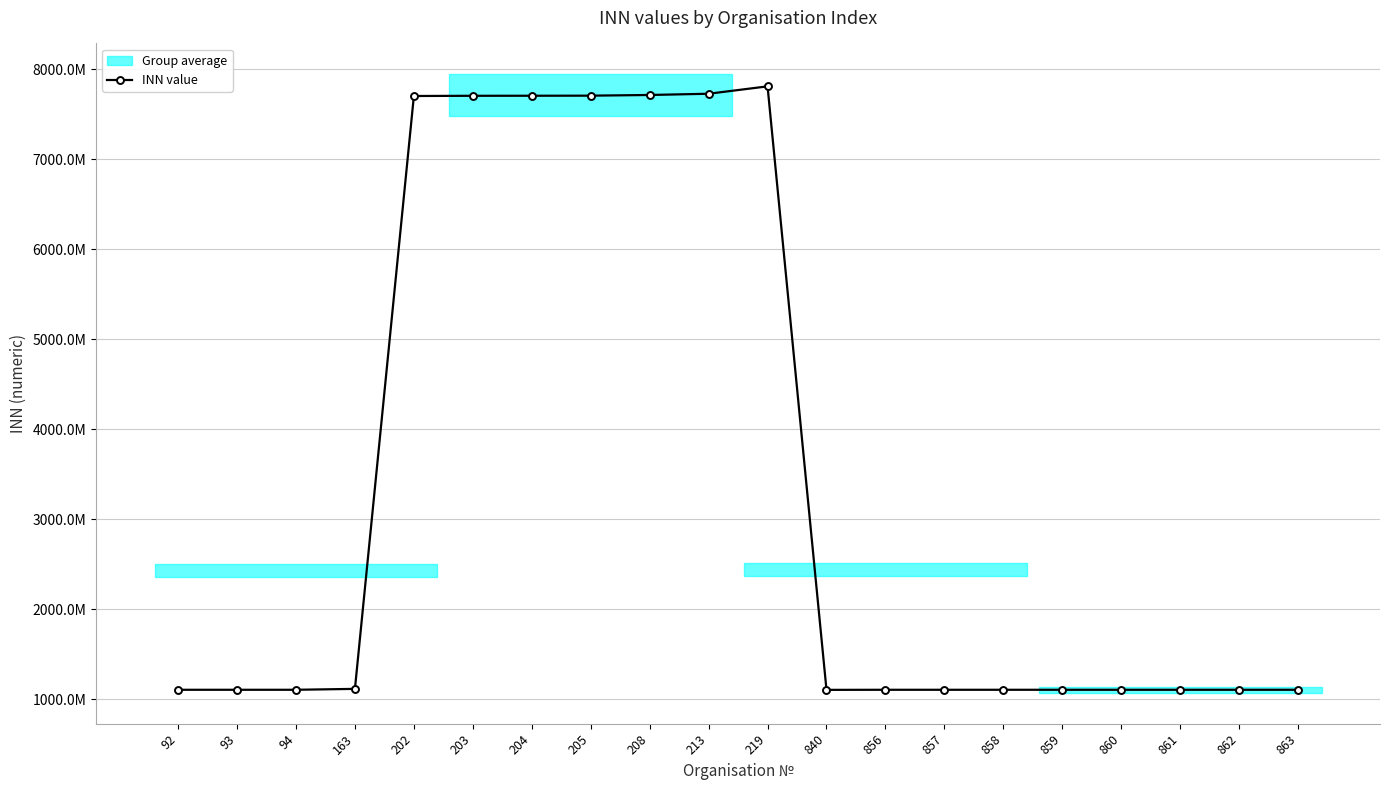

List the labels in order of value, largest first.

219, 213, 208, 205, 204, 203, 202, 163, 863, 862, 861, 94, 860, 859, 858, 857, 856, 93, 92, 840